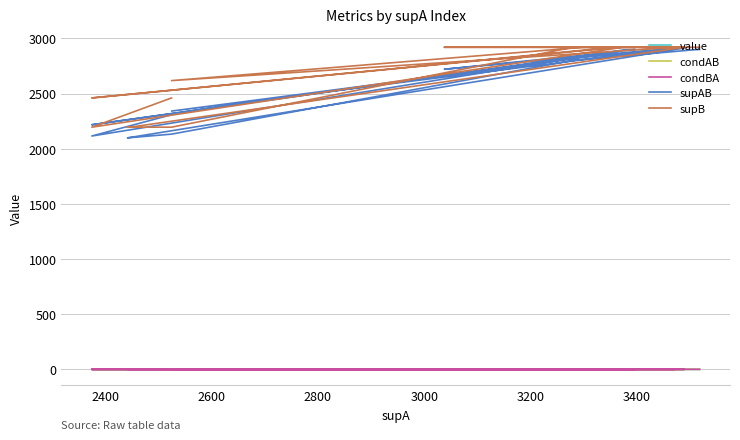

At how many categories does at least one series exceed 2528?

14